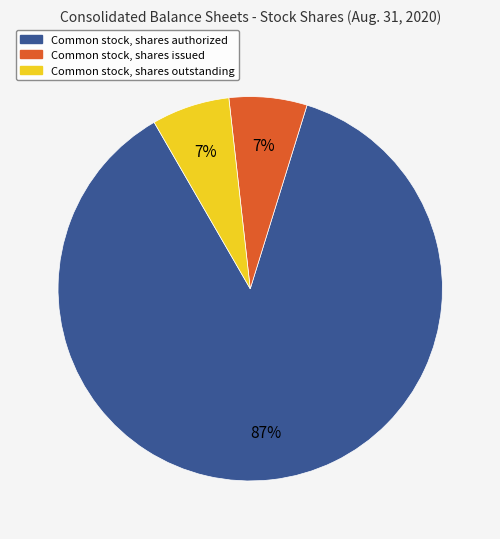

How many segments does this pie chart have?

3